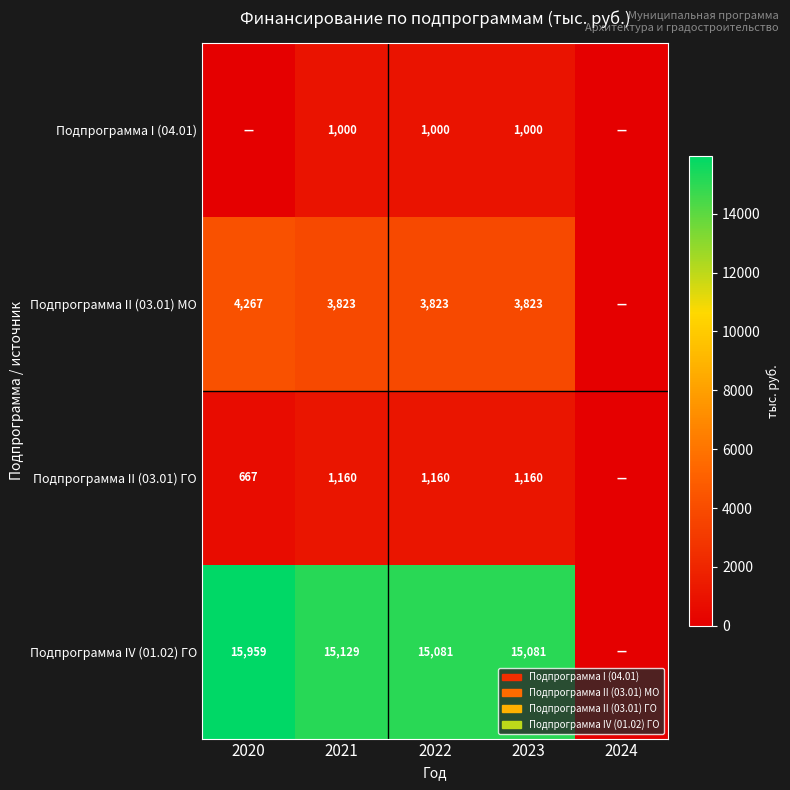

Is the value of Подпрограмма II (03.01) МО at 2023 greater than the value of Подпрограмма IV (01.02) ГО at 2022?

No